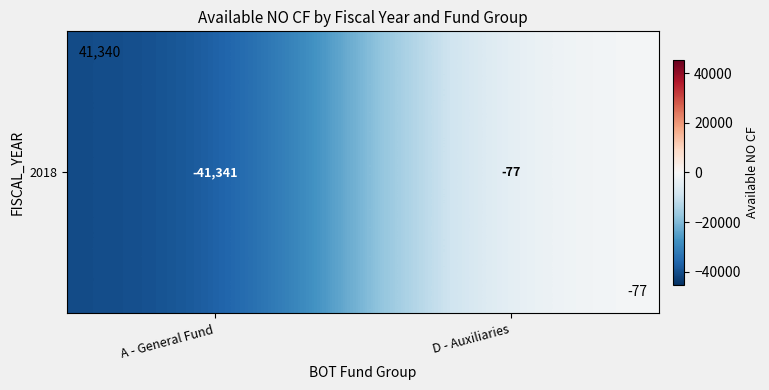

What is the sum of the values at D - Auxiliaries and A - General Fund?

-41417.5